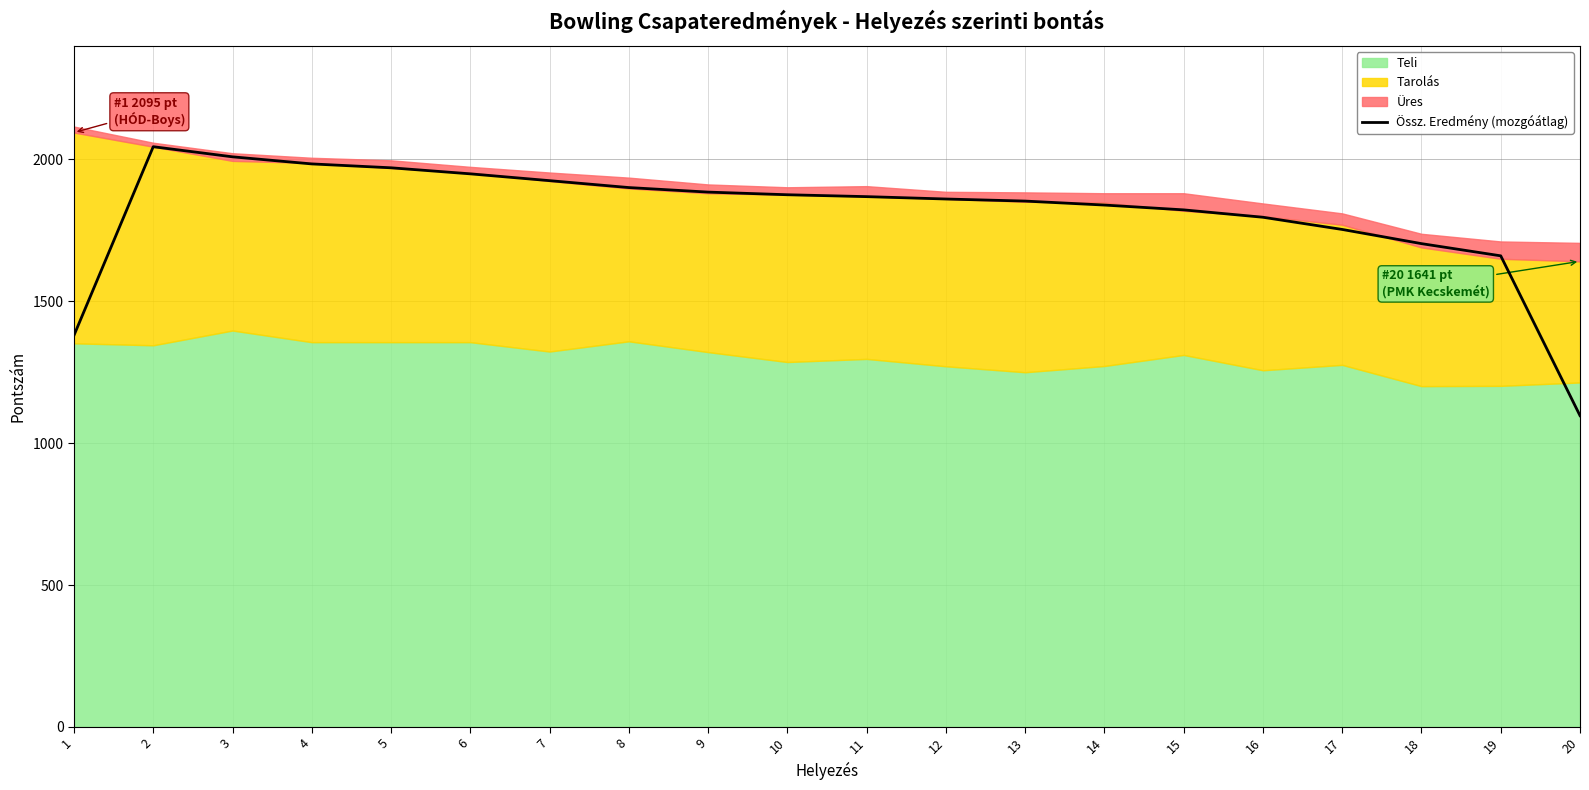

Is it true that the value at 12 is 1860.7?

True